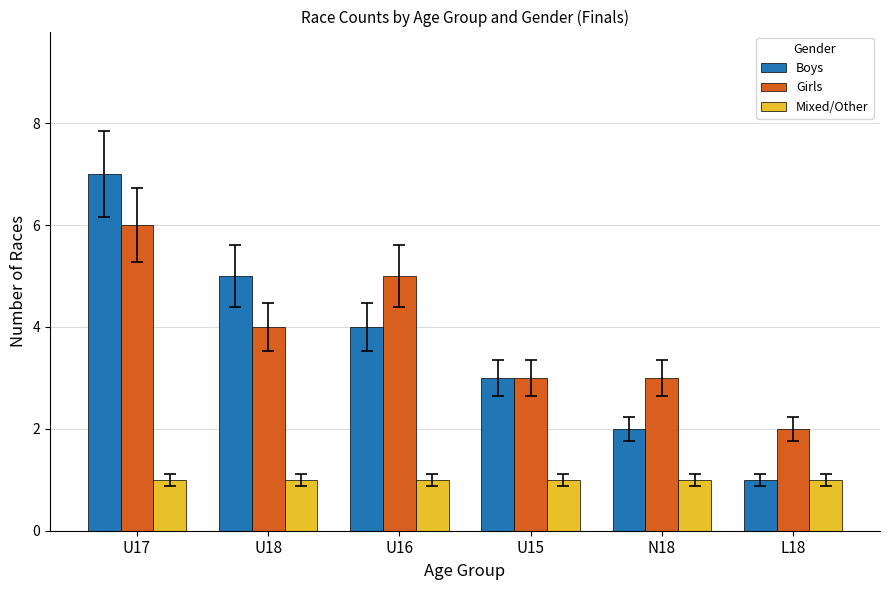

Which category has the highest value across all series?

U17